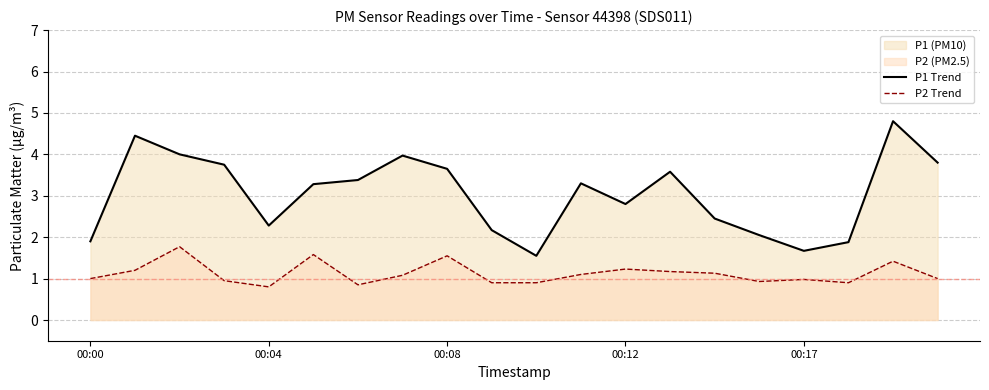

At which category does P2 Trend reach its first local valley?

00:04